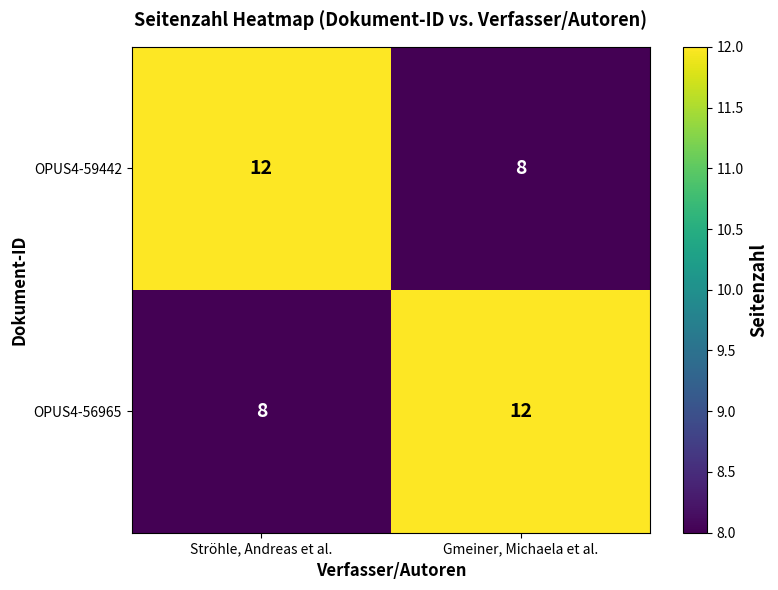

Where is OPUS4-56965 nearest to the value 10?

Ströhle, Andreas et al.